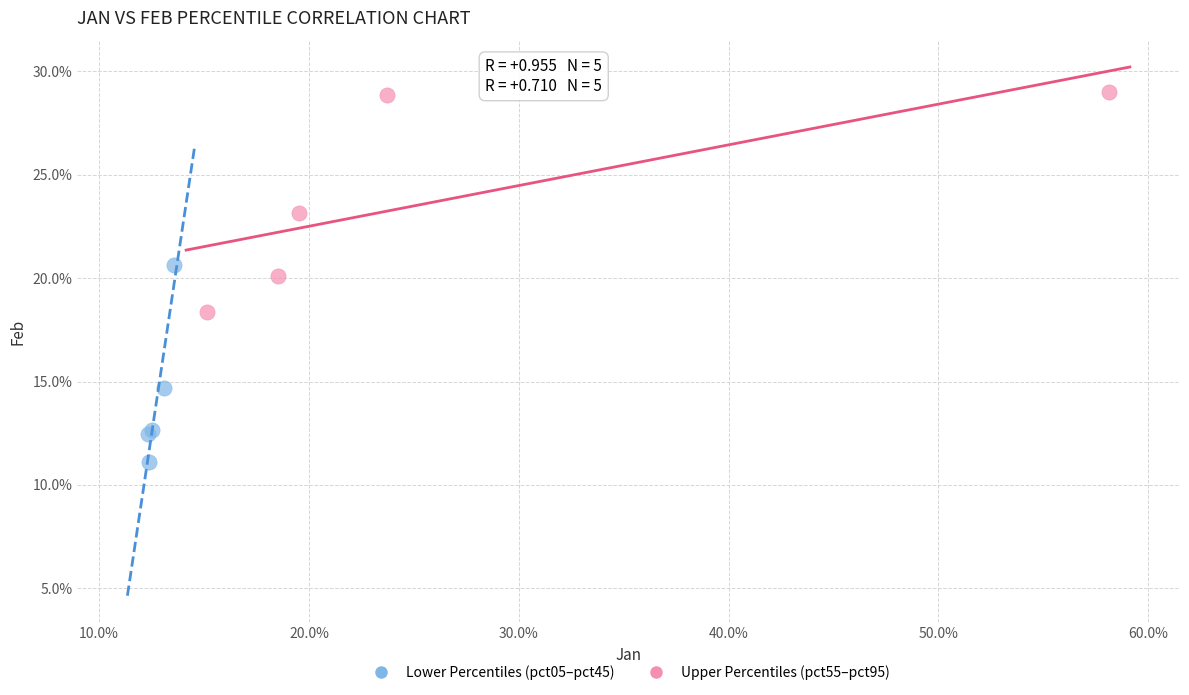

What are all the series names shown in the legend?

Lower Percentiles (pct05–pct45), Upper Percentiles (pct55–pct95)